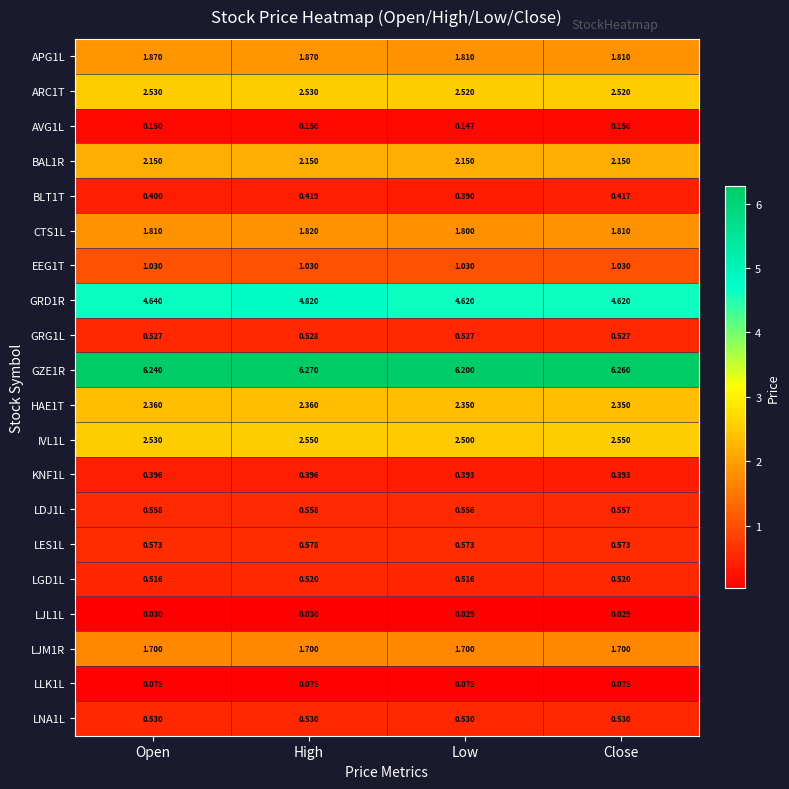

List the series in order of their peak value, highest first.

GZE1R, GRD1R, IVL1L, ARC1T, HAE1T, BAL1R, APG1L, CTS1L, LJM1R, EEG1T, LES1L, LDJ1L, LNA1L, GRG1L, LGD1L, BLT1T, KNF1L, AVG1L, LLK1L, LJL1L